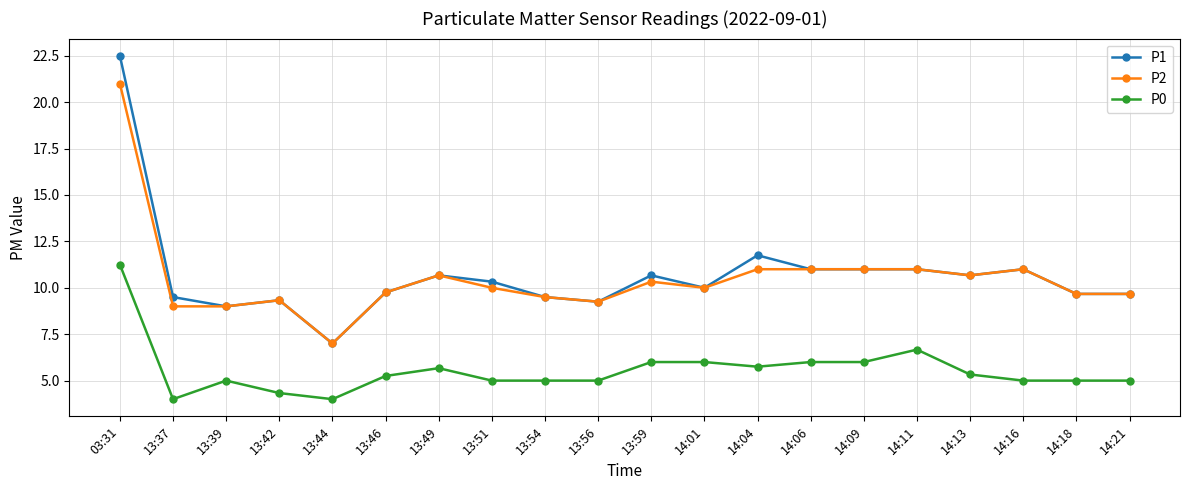

At which category does P0 reach its first local valley?

13:37